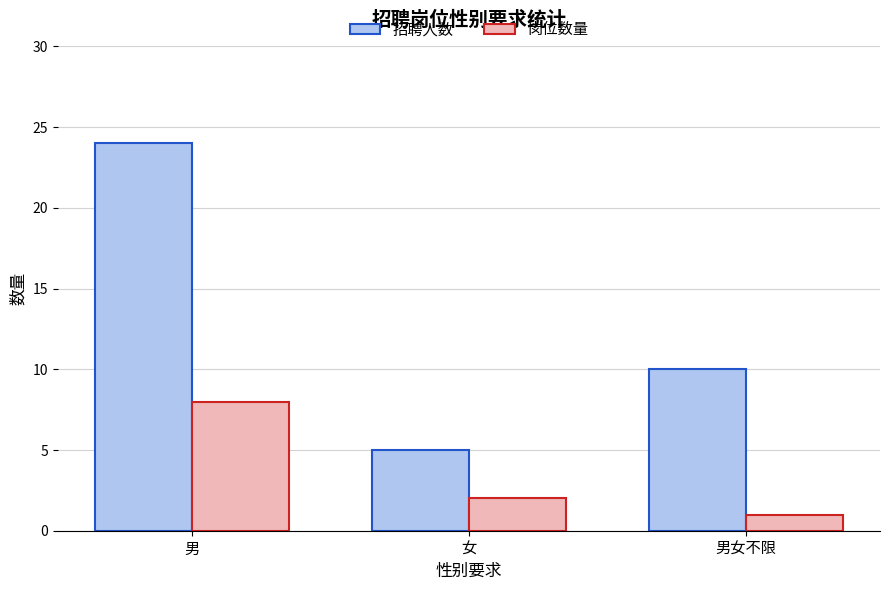

Rank the categories by 岗位数量 value from lowest to highest.

男女不限, 女, 男